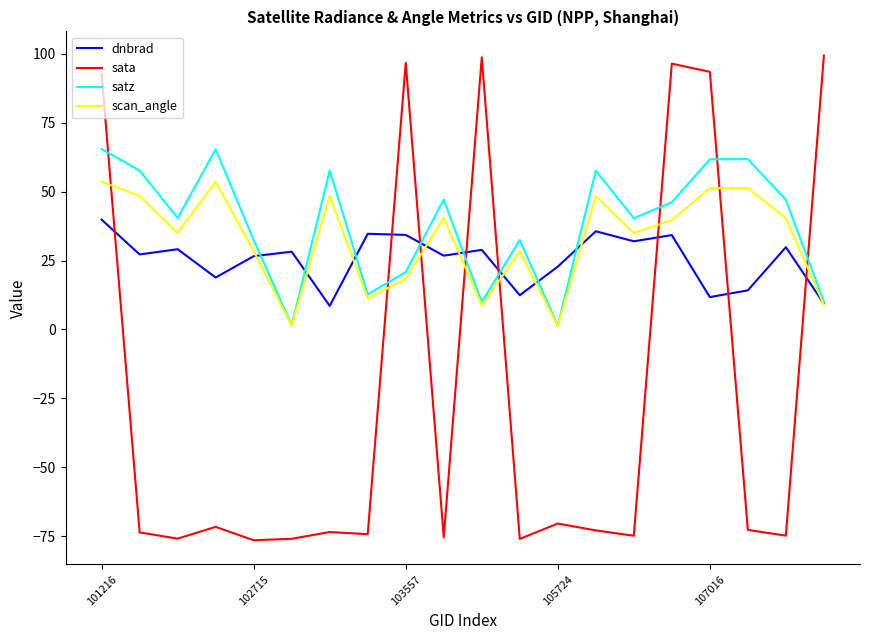

What is the maximum value shown in the chart?

99.4